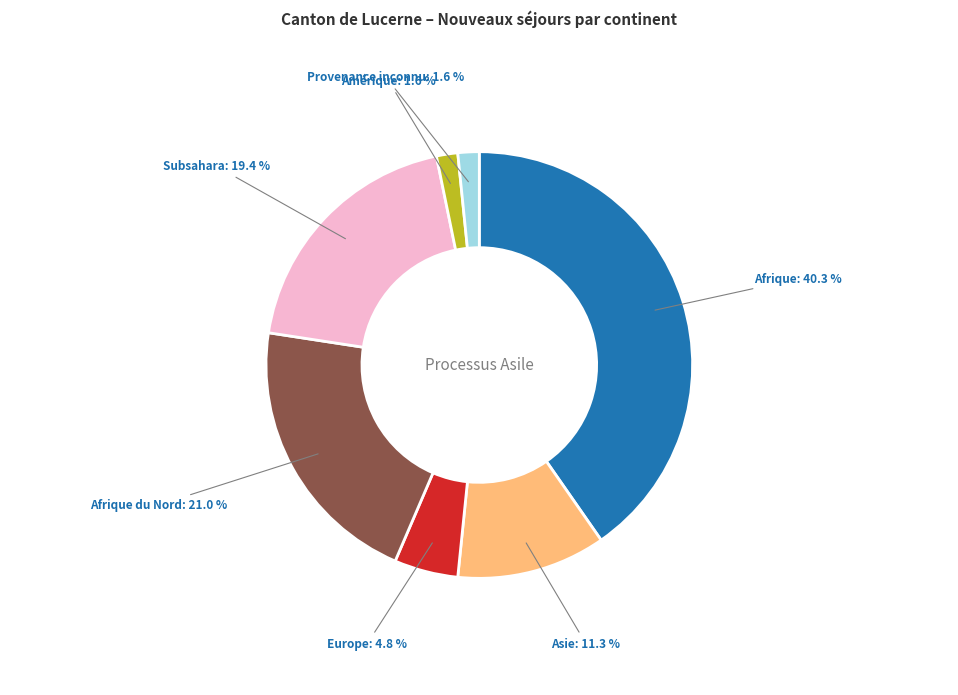

What percentage is the Provenance inconnu slice, to the nearest percent?

2%